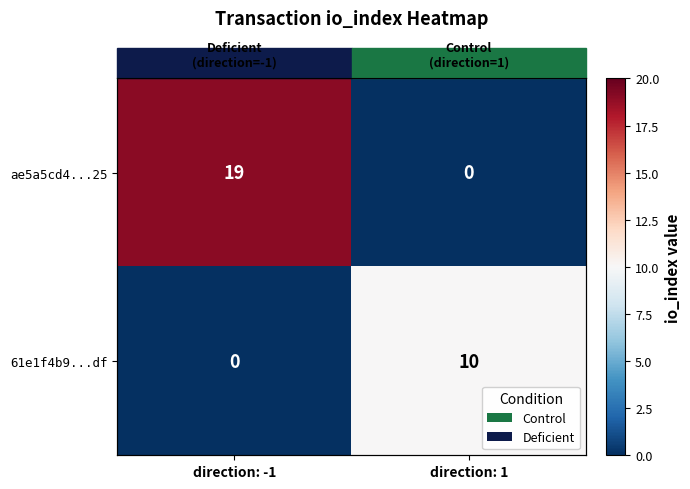

Is the value of ae5a5cd4...25 at direction: -1 greater than the value of 61e1f4b9...df at direction: -1?

Yes